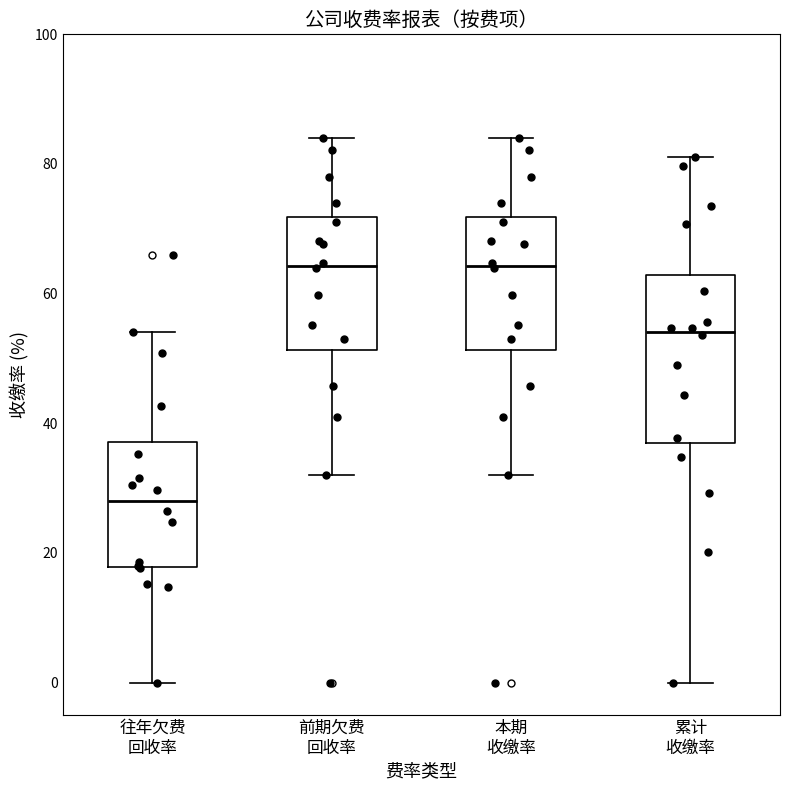

Comparing the boxes themselves (not the whiskers), which one is the tallest?

累计 收缴率